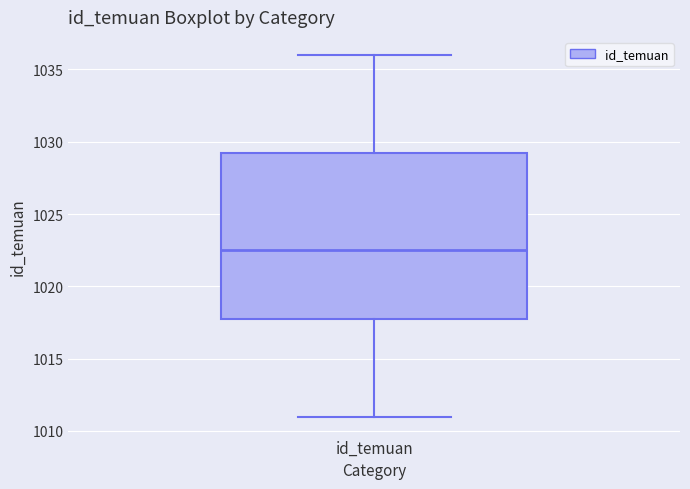

Read this box plot against the y-axis: the position of the median line, the range covered by the box, and the ends of both whiskers. The values are not printed on the chart, so give them approximately, as read against the axis.

median 1022.5, box 1018.0 to 1029.5, whiskers 1011.0 to 1036.0